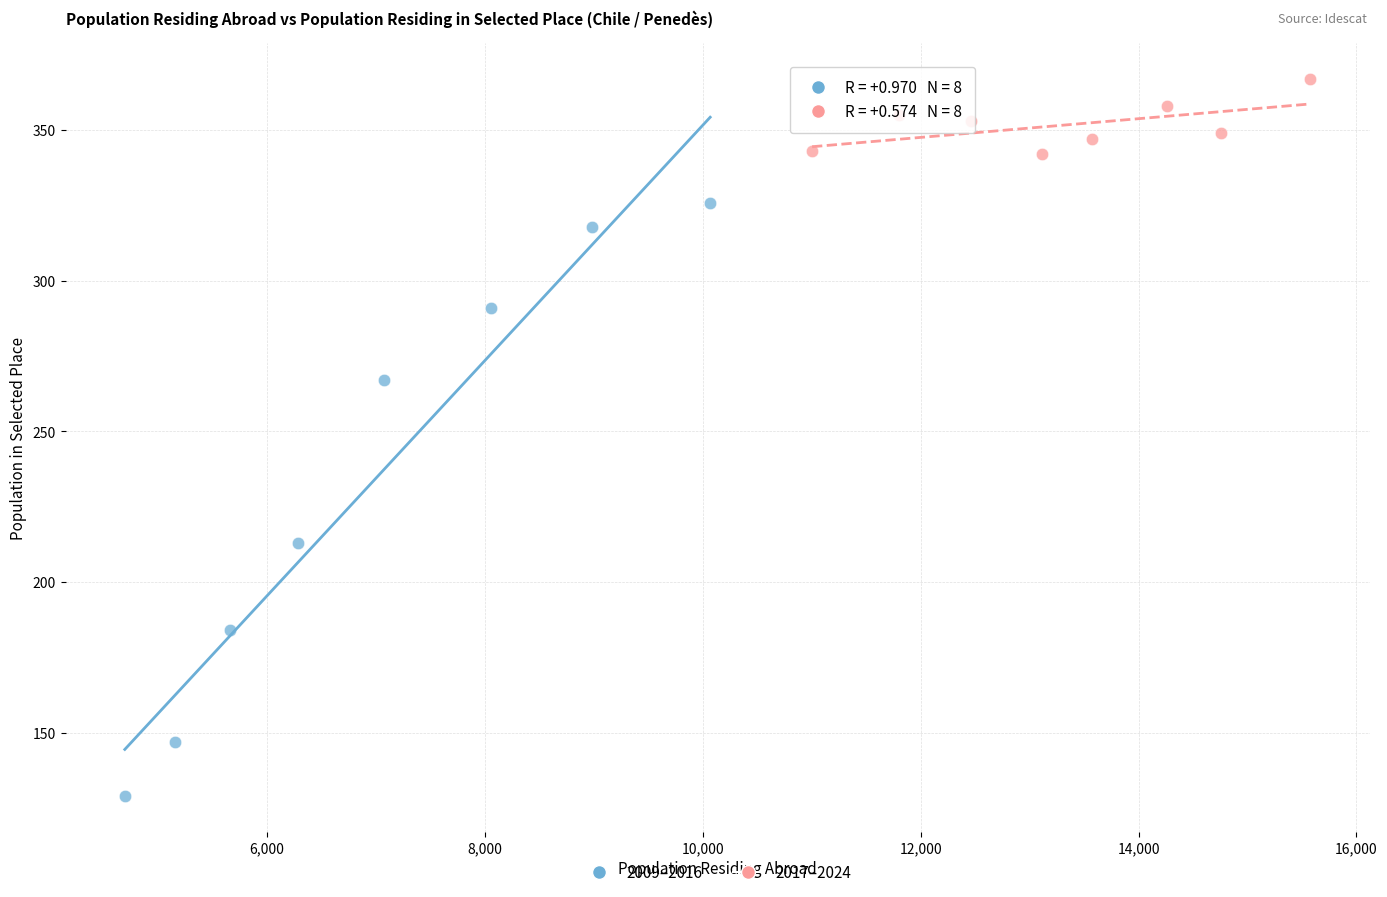

Which series has the widest spread of Y values?

2009–2016